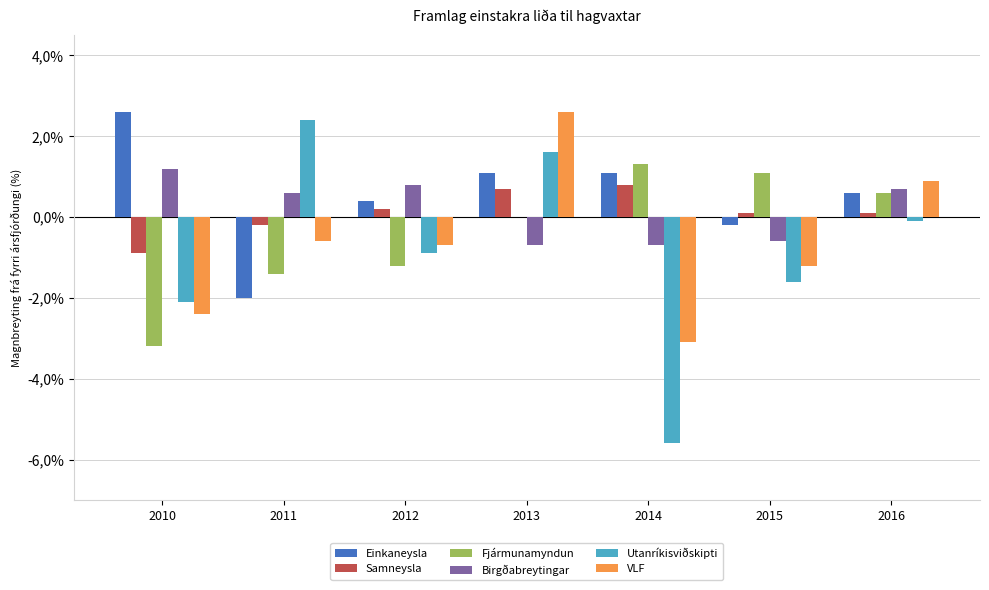

The value of Einkaneysla at 2013 is 0.7. True or false?

False